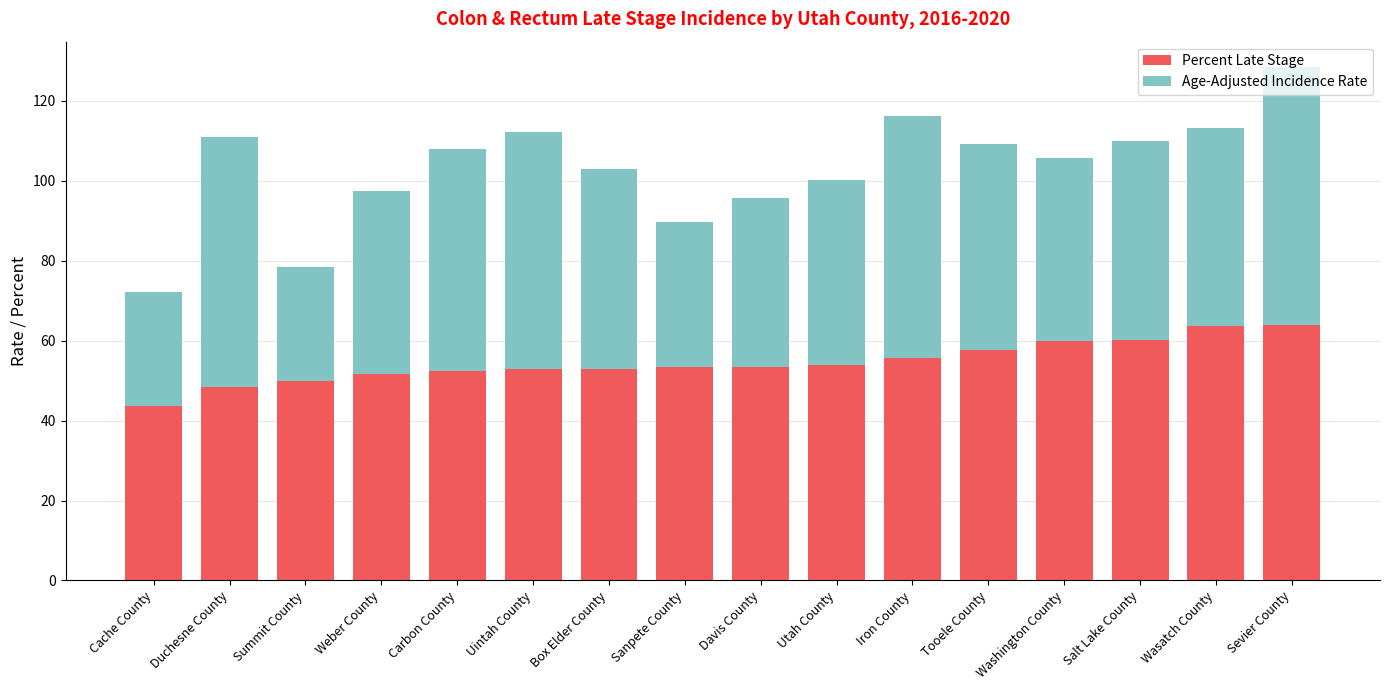

What is the sum of all Percent Late Stage values?

873.8